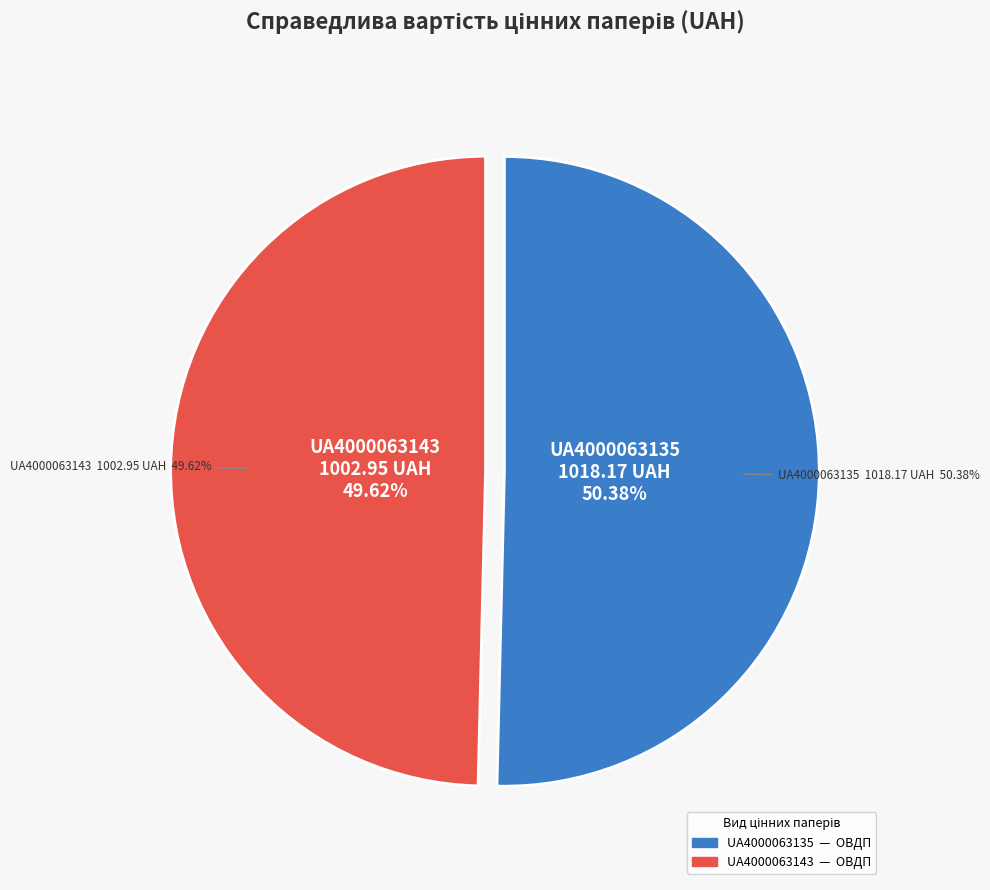

Count the number of slices in the pie.

2